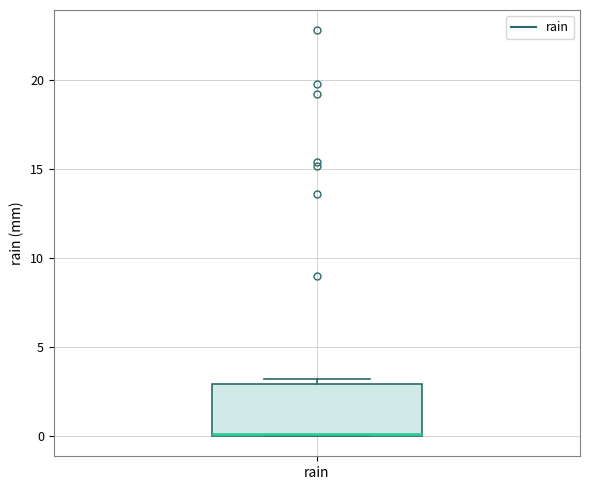

Where is the upper edge of the box for rain on the y-axis? The values are not printed on the chart, so give them approximately, as read against the axis.

3